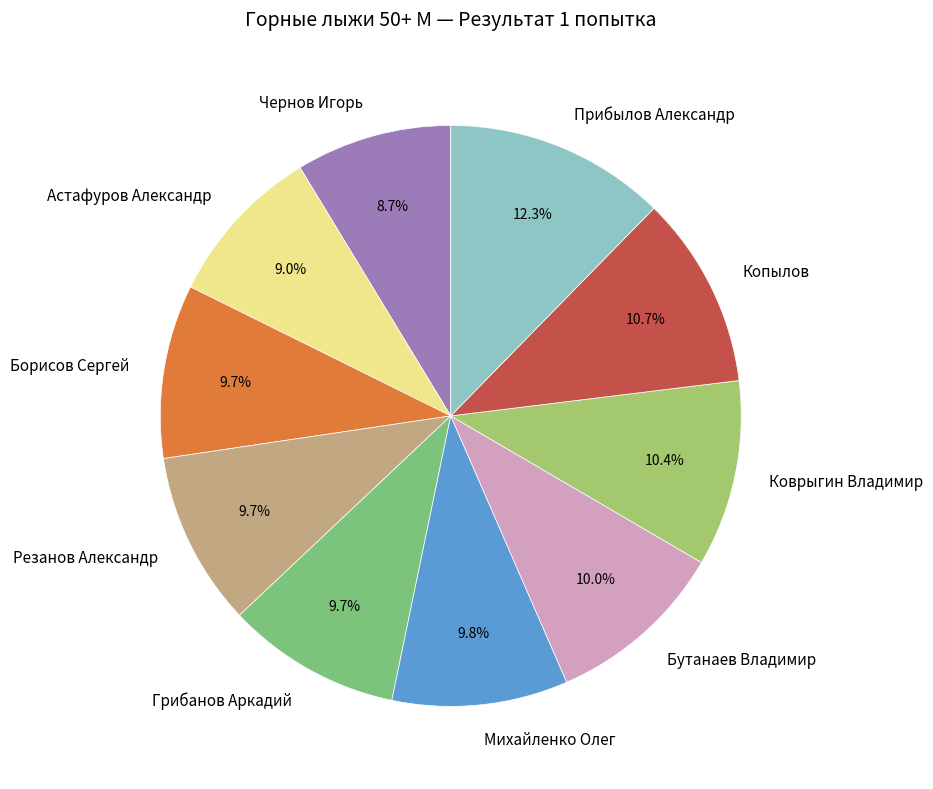

Approximately how many times larger is the value at Грибанов Аркадий compared to Коврыгин Владимир?

0.9